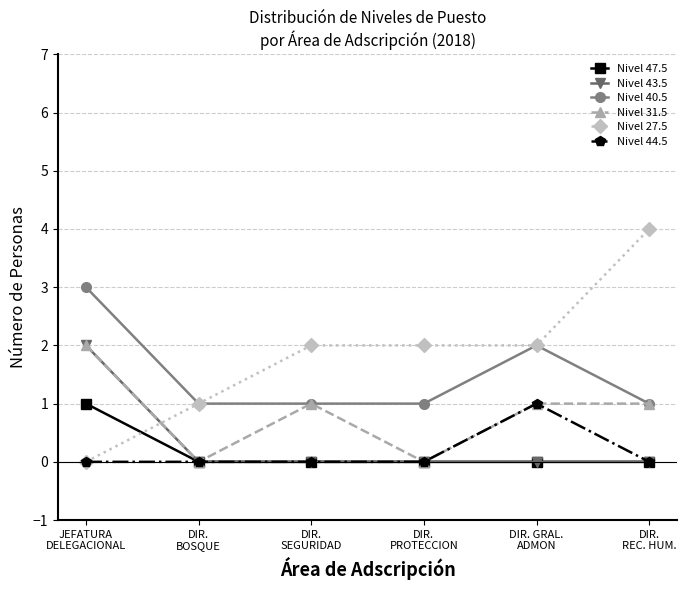

True or false: Nivel 44.5 has more than 2 interior local peaks.

False